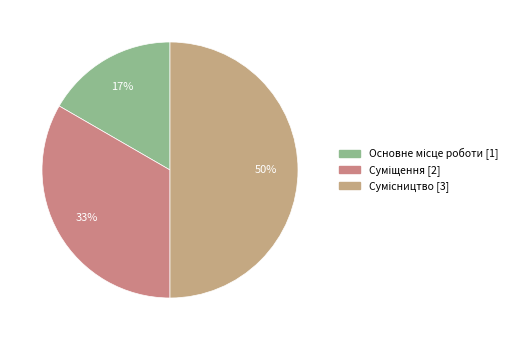

To the nearest percent, what is the combined percentage of Основне місце роботи and Суміщення?

50%